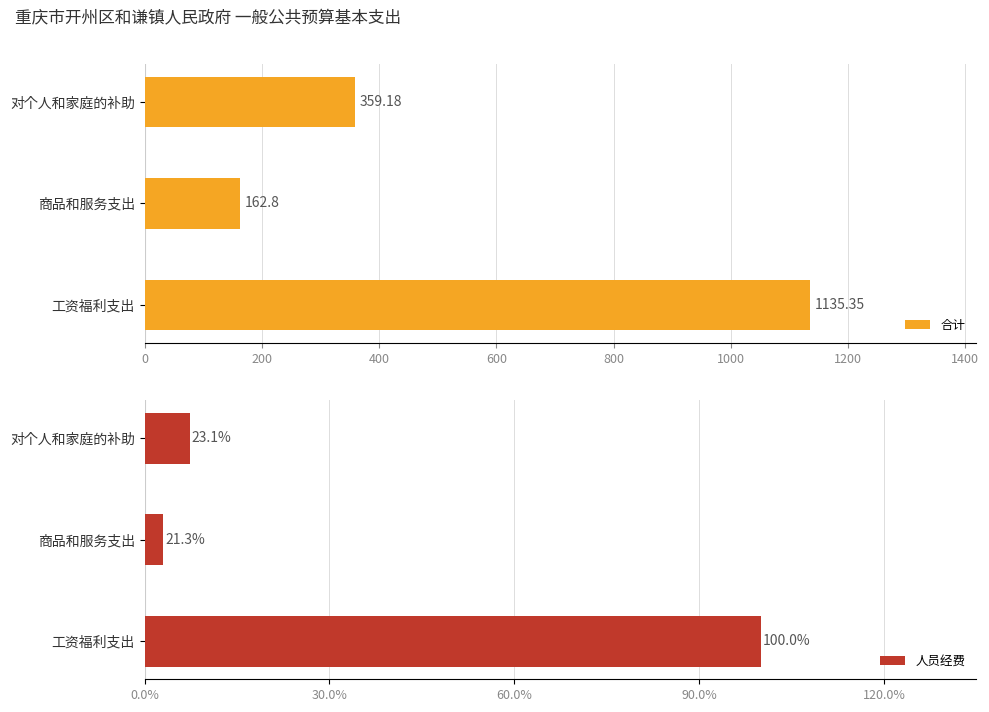

List the series in order of their peak value, lowest first.

合计, 人员经费